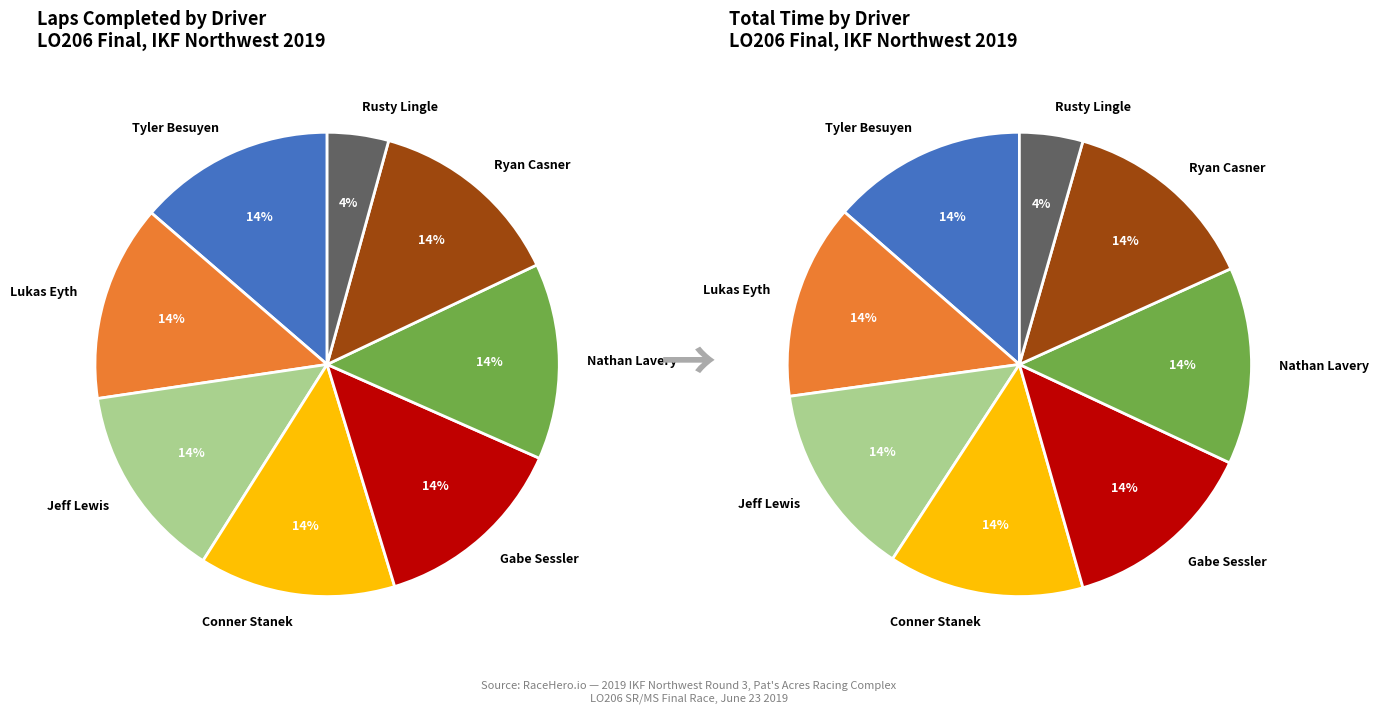

What is the change in value from Tyler Besuyen to Rusty Lingle?

-11